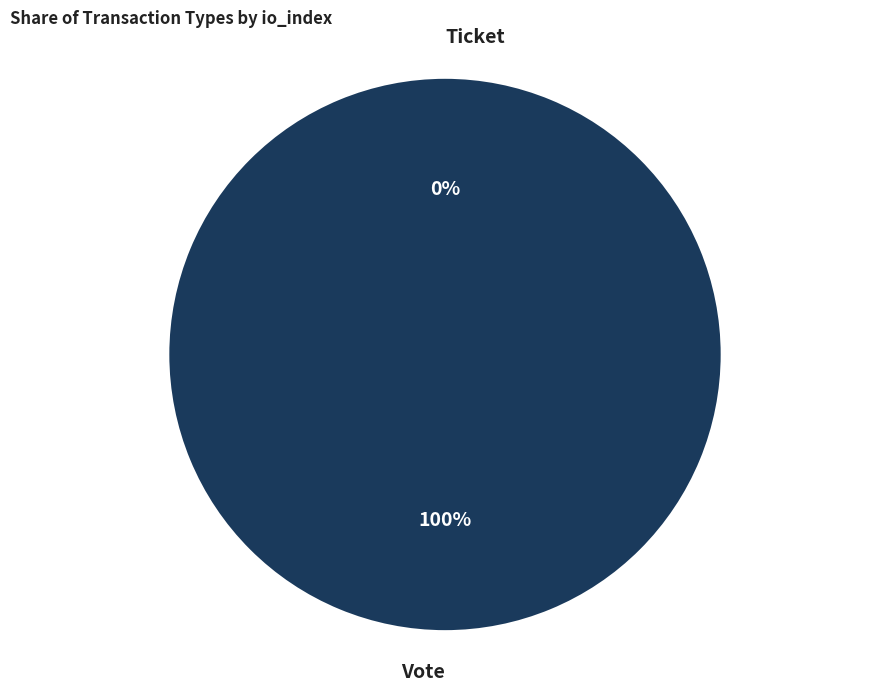

How many slices are in this pie chart?

2